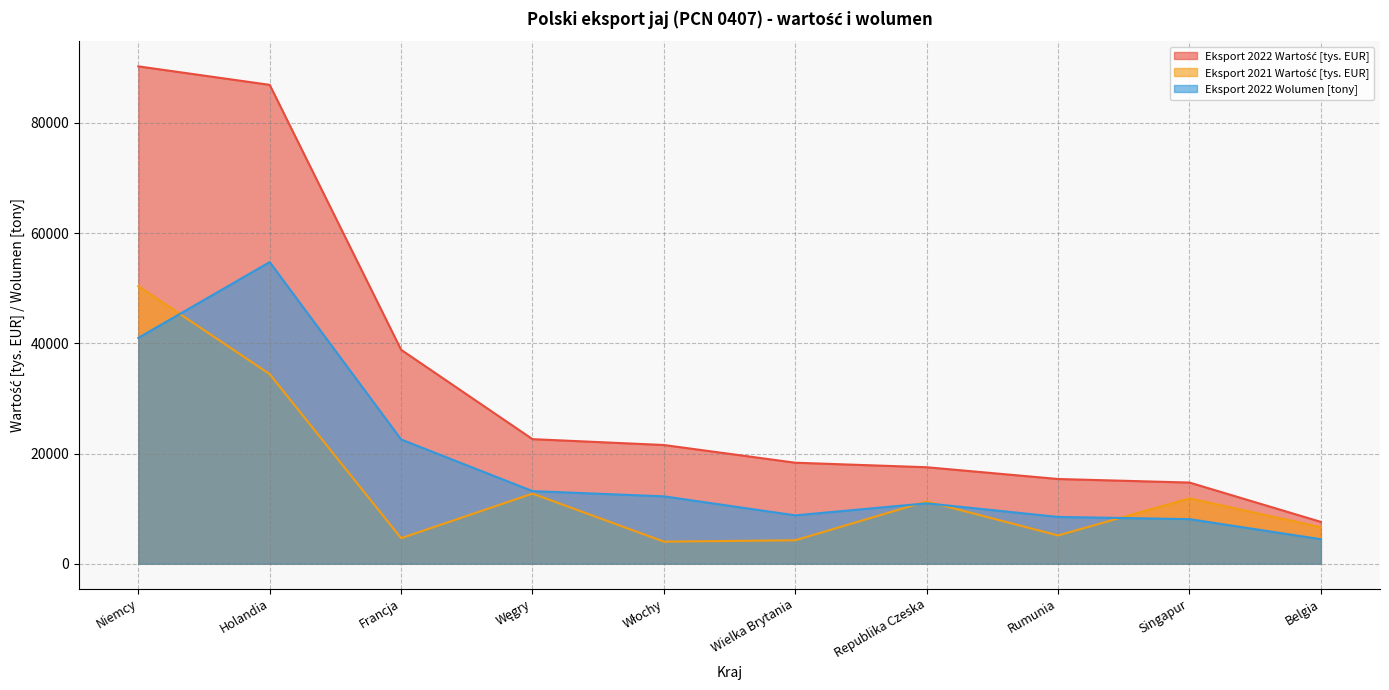

How many series are shown in this chart?

3